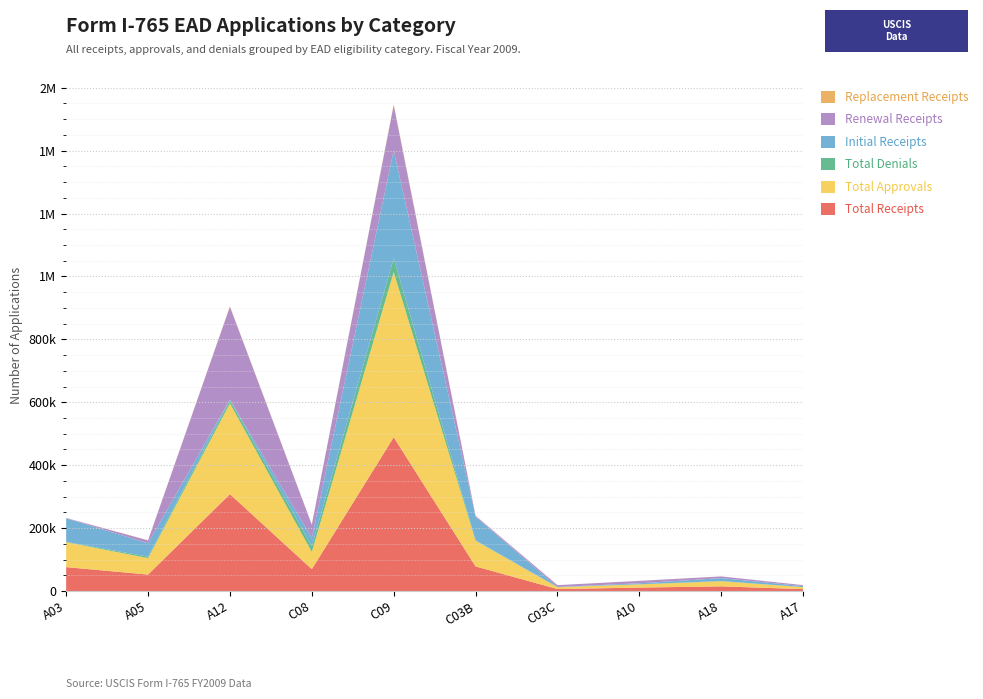

Reading right to left, list all the values displayed in this chart.

Total Receipts: A17=6013	A18=14773	A10=10895	C03C=6157	C03B=78177	C09=488985	C08=69449	A12=308025	A05=52272	A03=75919
Total Approvals: A17=6184	A18=16282	A10=10018	C03C=5894	C03B=81661	C09=525064	C08=54794	A12=288470	A05=52364	A03=79278
Total Denials: A17=416	A18=611	A10=495	C03C=459	C03B=1404	C09=44266	C08=17806	A12=9911	A05=4497	A03=1135
Initial Receipts: A17=2922	A18=9320	A10=3125	C03C=441	C03B=74772	C09=342686	C08=26602	A12=2091	A05=42440	A03=74993
Renewal Receipts: A17=3039	A18=5344	A10=7632	C03C=5671	C03B=2750	C09=143684	C08=42367	A12=295329	A05=9408	A03=781
Replacement Receipts: A17=52	A18=109	A10=138	C03C=45	C03B=655	C09=2615	C08=480	A12=1346	A05=424	A03=145